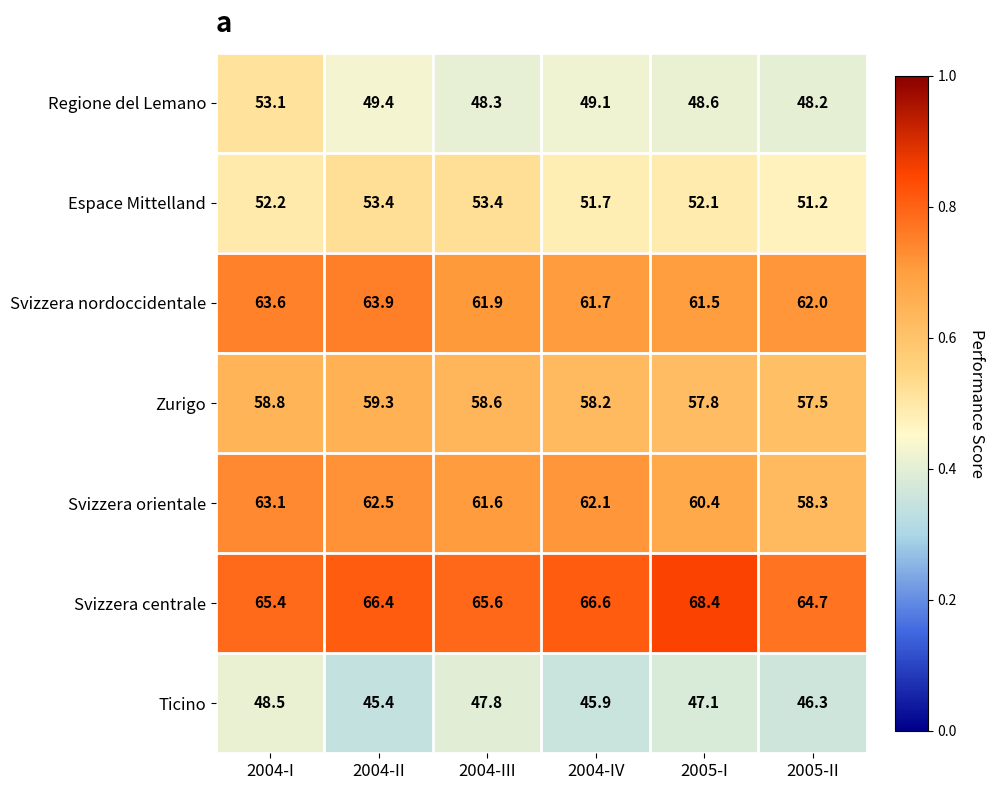

At which category does the chart reach its peak across all series?

2005-I